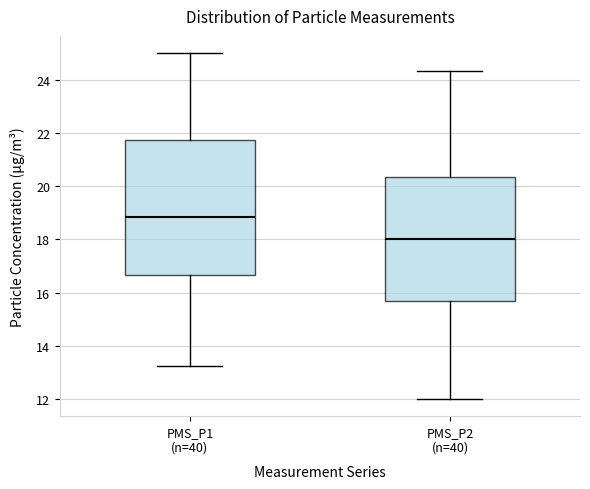

Where is the upper edge of the box for PMS_P1 (n=40) on the y-axis? The values are not printed on the chart, so give them approximately, as read against the axis.

21.8